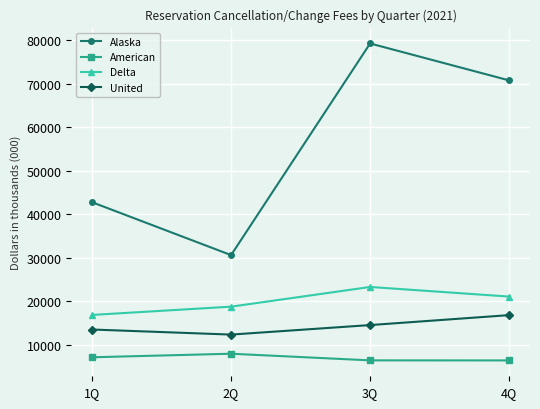

What is the difference between the second highest and second lowest values in the American series?

711